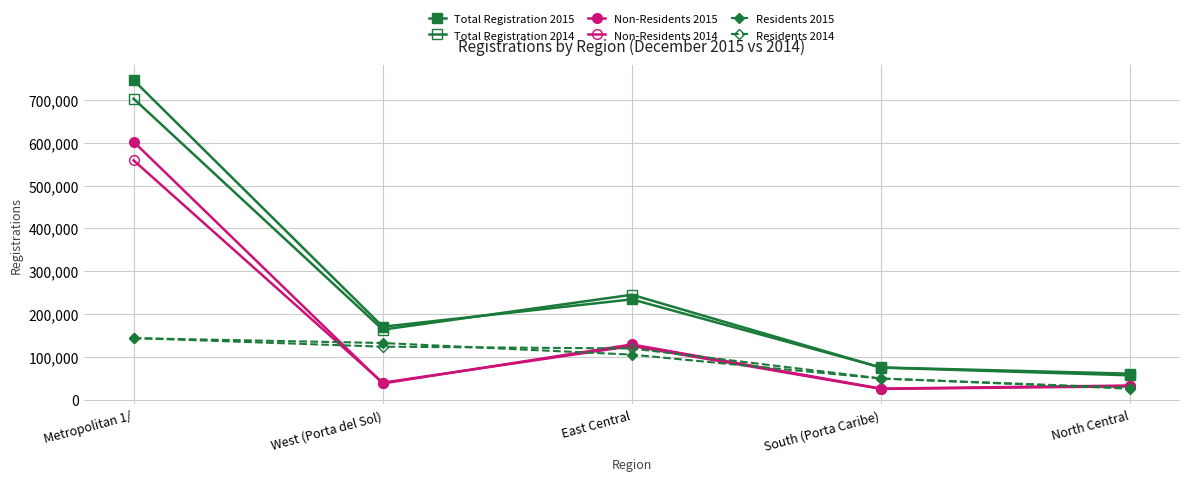

True or false: Non-Residents 2014 and Residents 2015 intersect in this chart.

True